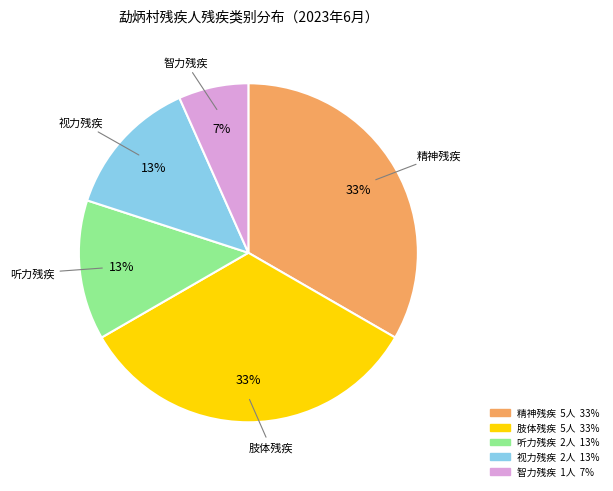

To the nearest percent, what is the average slice percentage?

20%